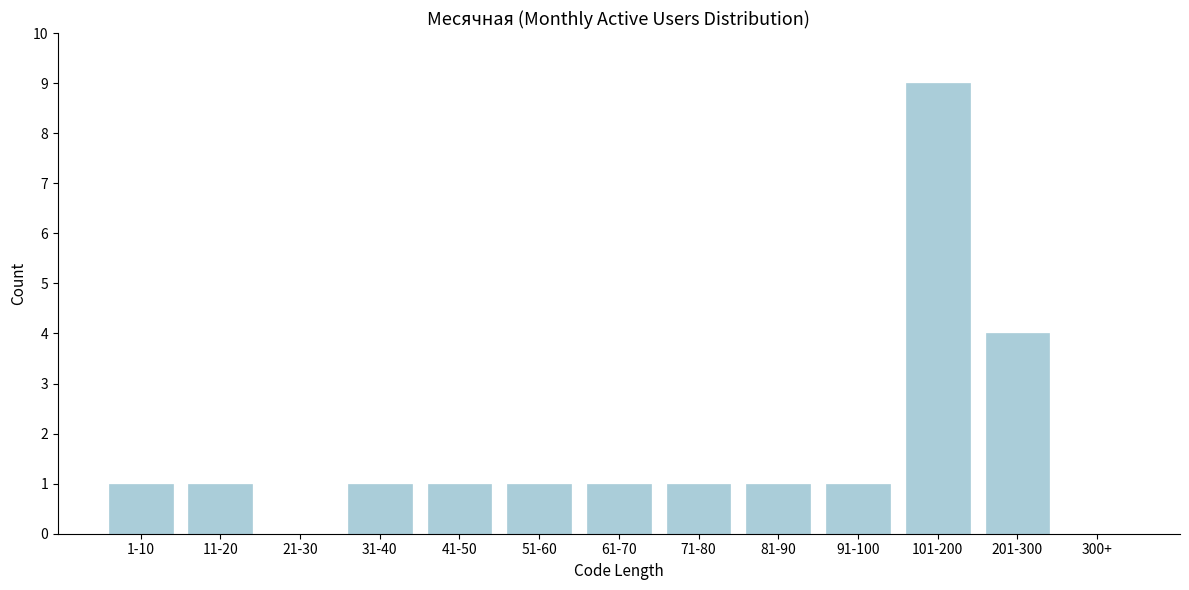

Reading right to left, transcribe all the data shown in this chart.

300+=0	201-300=4	101-200=9	91-100=1	81-90=1	71-80=1	61-70=1	51-60=1	41-50=1	31-40=1	21-30=0	11-20=1	1-10=1